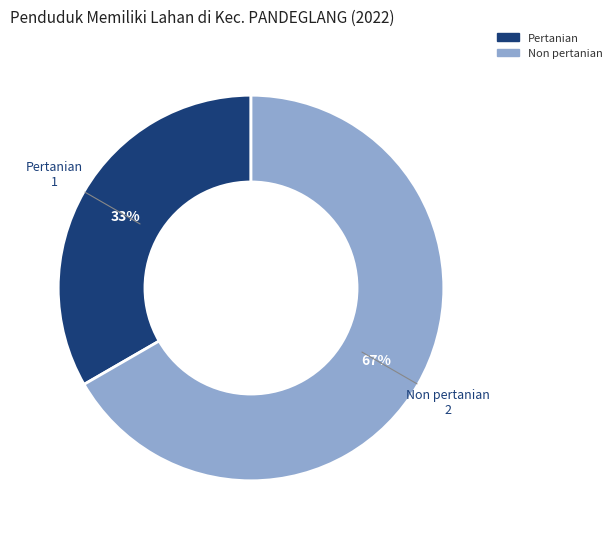

What is the majority slice?

Non pertanian